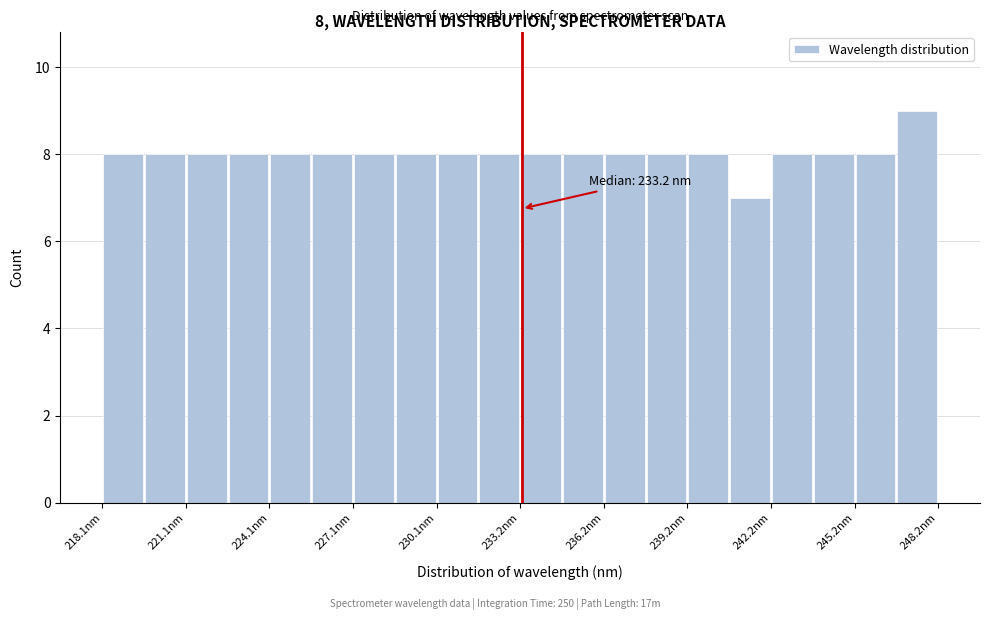

Around what value on the x-axis is the tallest bar? Give the approximate position of its centre, as read against the axis.

247.5